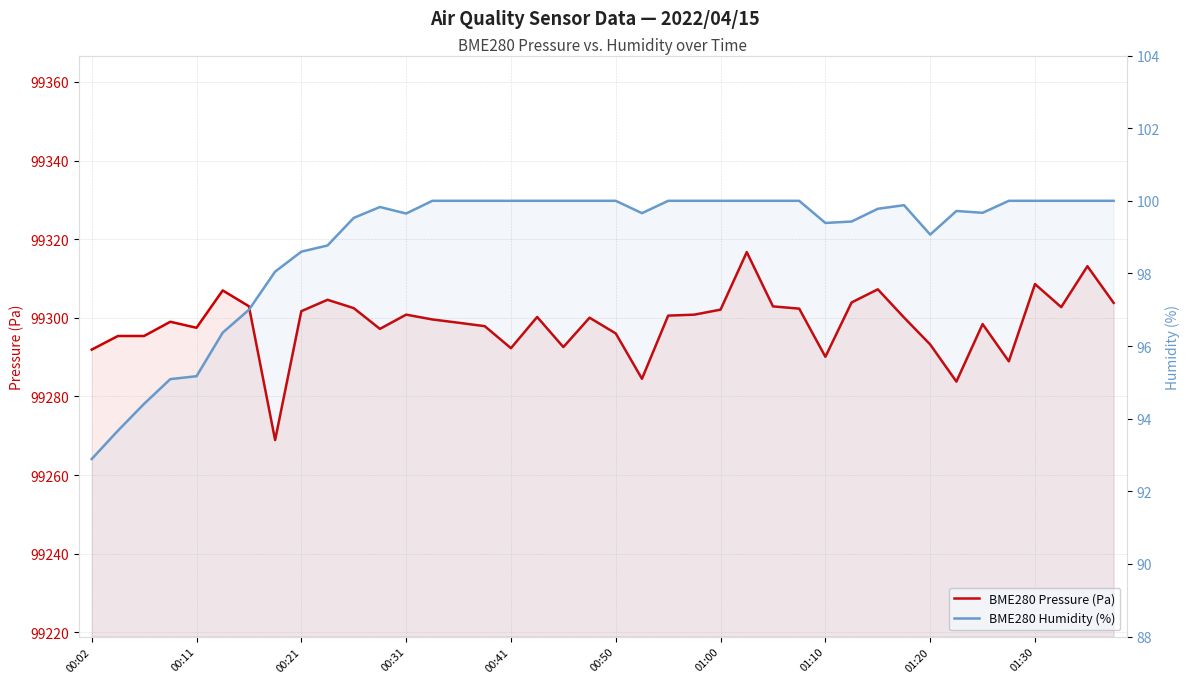

At which category does the chart reach its minimum across all series?

00:02